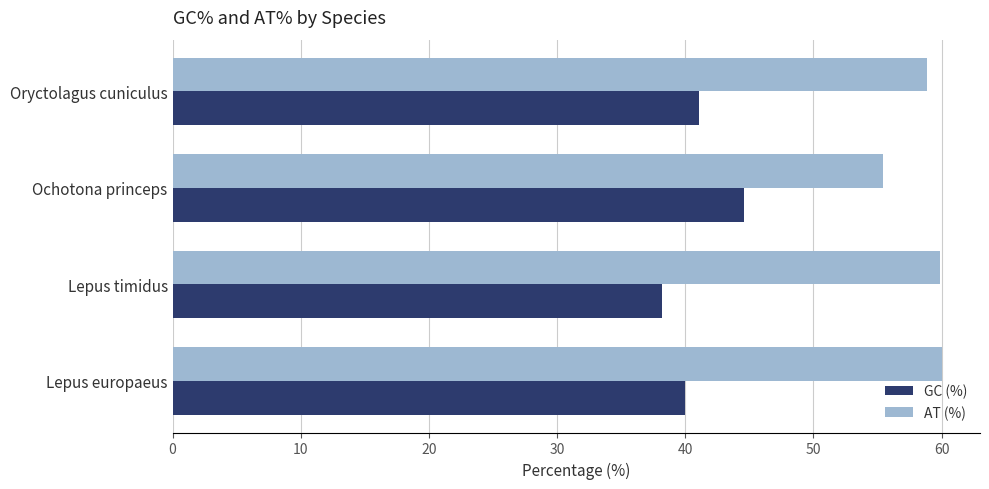

List the series in order of their peak value, lowest first.

GC (%), AT (%)